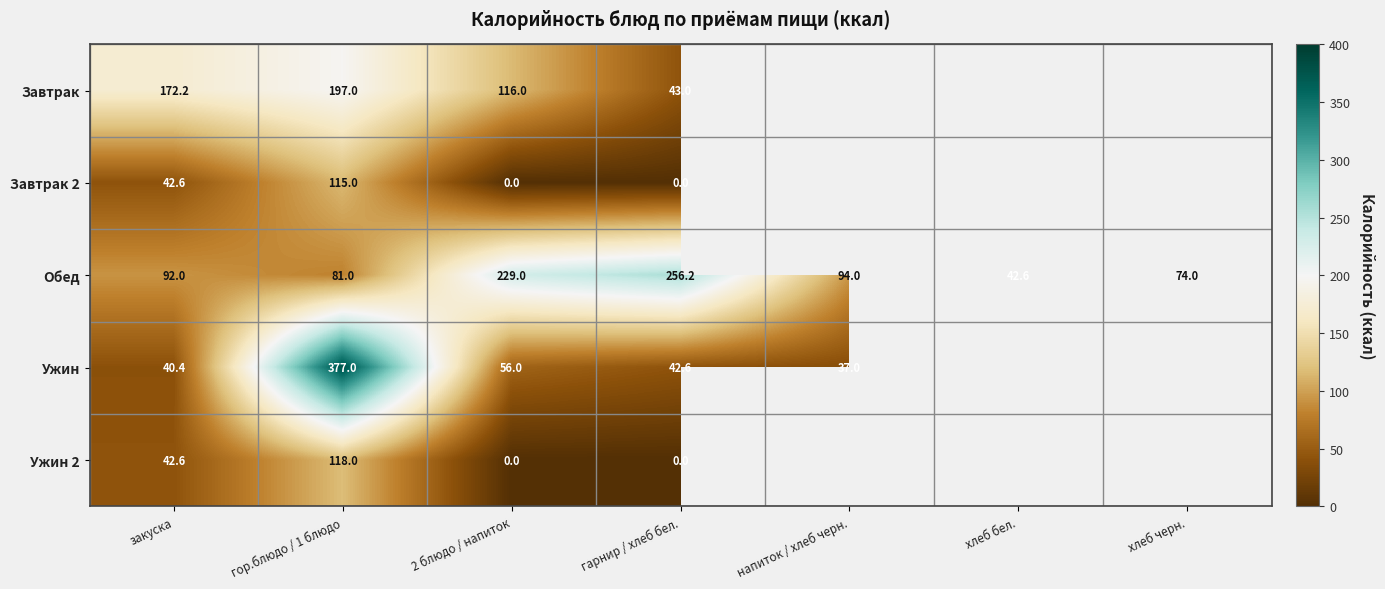

Is the value of Ужин at гарнир / хлеб бел. greater than the value of Завтрак at гор.блюдо / 1 блюдо?

No